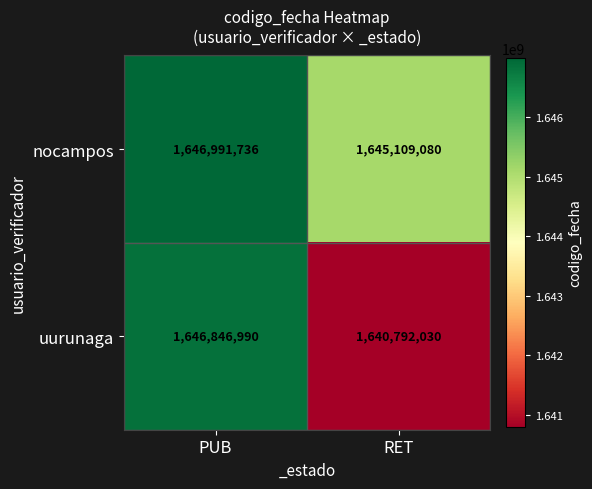

What is the maximum value for uurunaga?

1646846990